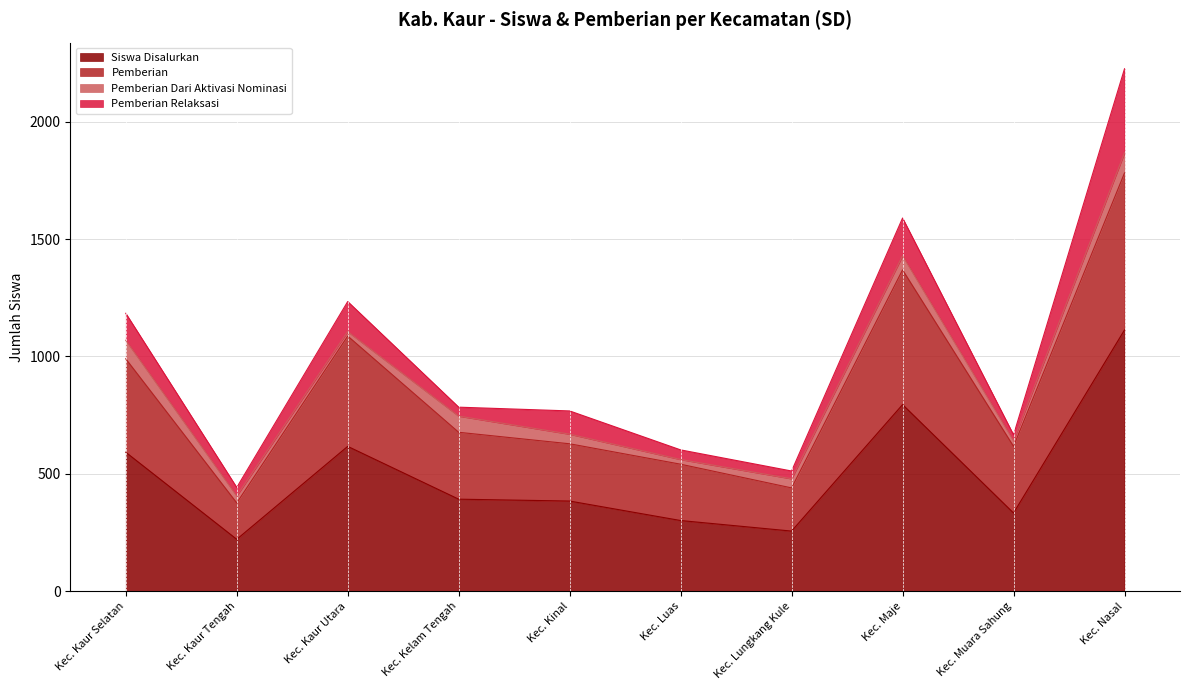

The Siswa Disalurkan series shows 592 at Kec. Kaur Selatan. True or false?

True